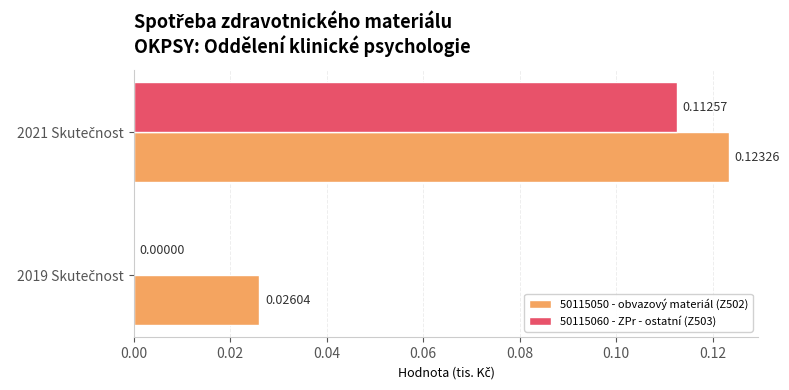

Which series has the largest total across all categories?

50115050 - obvazový materiál (Z502)